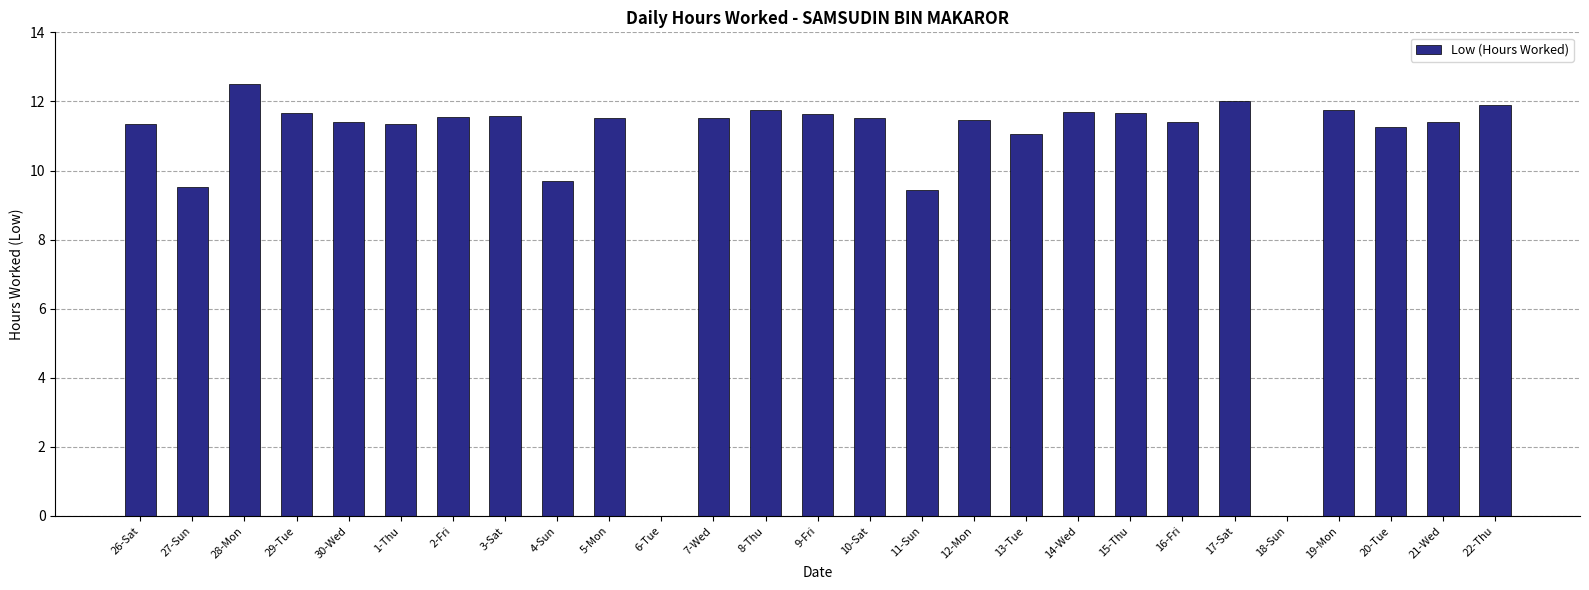

True or false: the data shows 11.5 at 10-Sat.

True